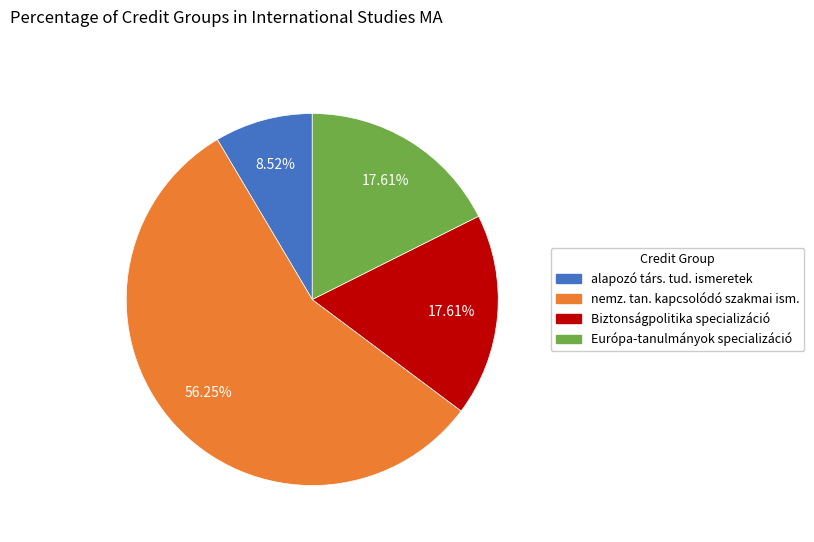

Is there a majority slice in this chart?

Yes